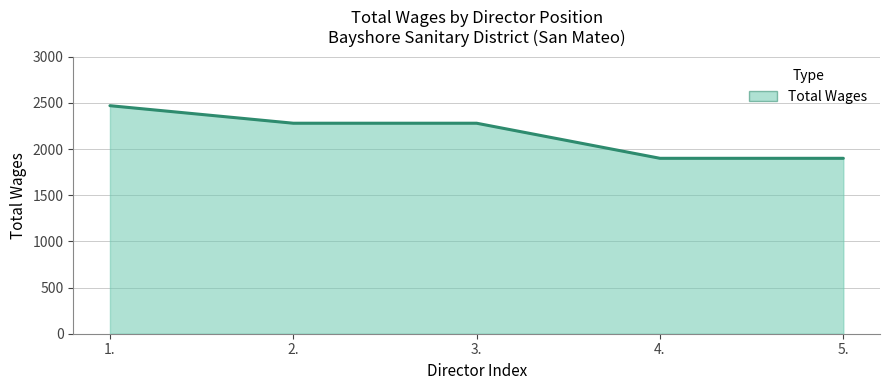

Does the chart display data point markers on the line(s)?

No